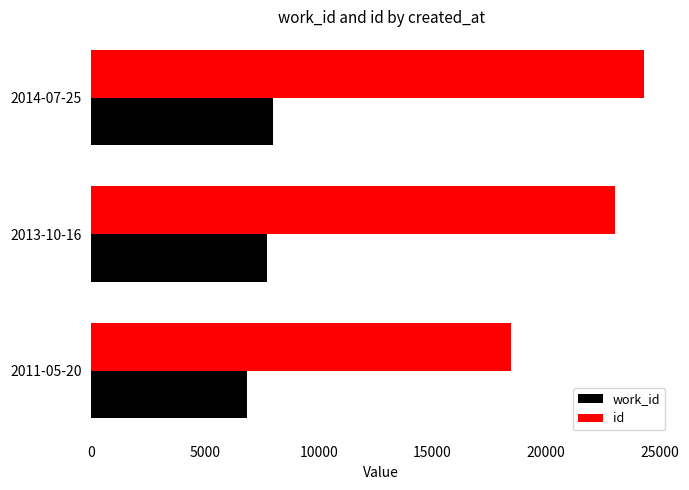

Where is work_id nearest to the value 7421?

2013-10-16